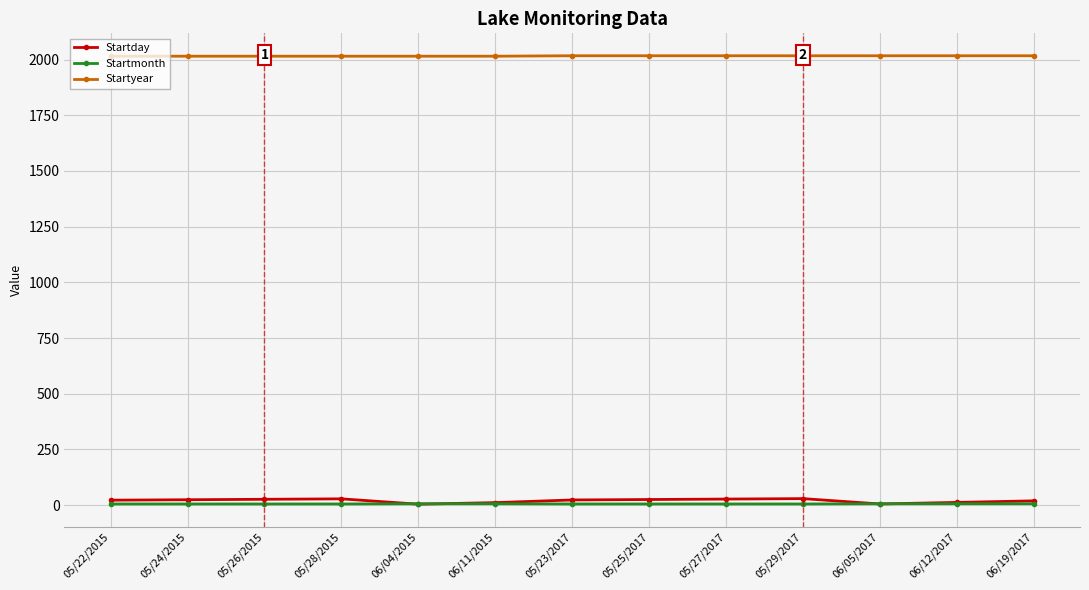

Reading left to right, what are all the values shown in this chart?

Startday: 05/22/2015=22	05/24/2015=24	05/26/2015=26	05/28/2015=28	06/04/2015=4	06/11/2015=11	05/23/2017=23	05/25/2017=25	05/27/2017=27	05/29/2017=29	06/05/2017=5	06/12/2017=12	06/19/2017=19
Startmonth: 05/22/2015=5	05/24/2015=5	05/26/2015=5	05/28/2015=5	06/04/2015=6	06/11/2015=6	05/23/2017=5	05/25/2017=5	05/27/2017=5	05/29/2017=5	06/05/2017=6	06/12/2017=6	06/19/2017=6
Startyear: 05/22/2015=2015	05/24/2015=2015	05/26/2015=2015	05/28/2015=2015	06/04/2015=2015	06/11/2015=2015	05/23/2017=2017	05/25/2017=2017	05/27/2017=2017	05/29/2017=2017	06/05/2017=2017	06/12/2017=2017	06/19/2017=2017